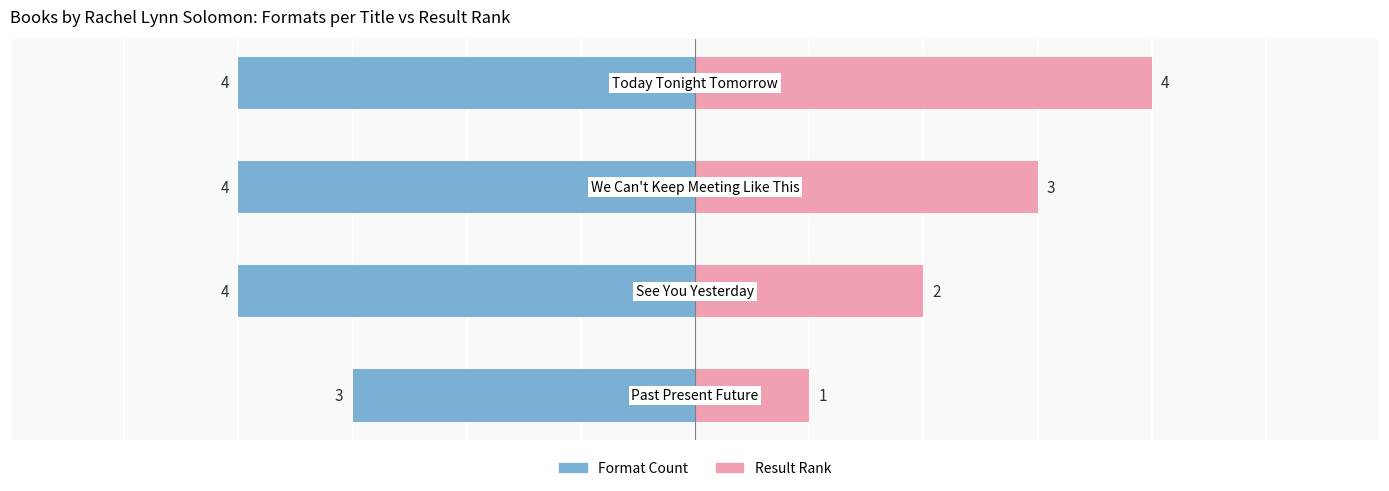

How many data points in Result Rank are less than 3?

2